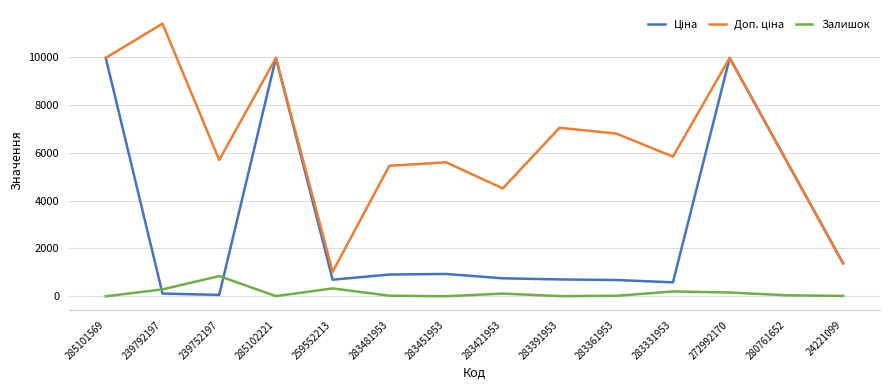

What is the maximum value for Залишок?

845.0